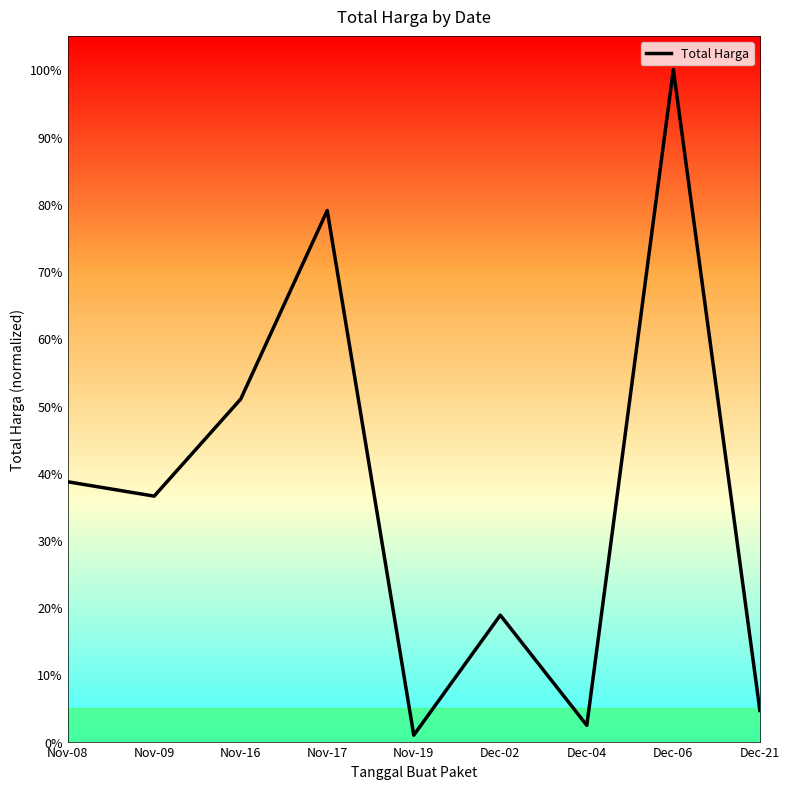

Does the chart have visible grid lines?

No